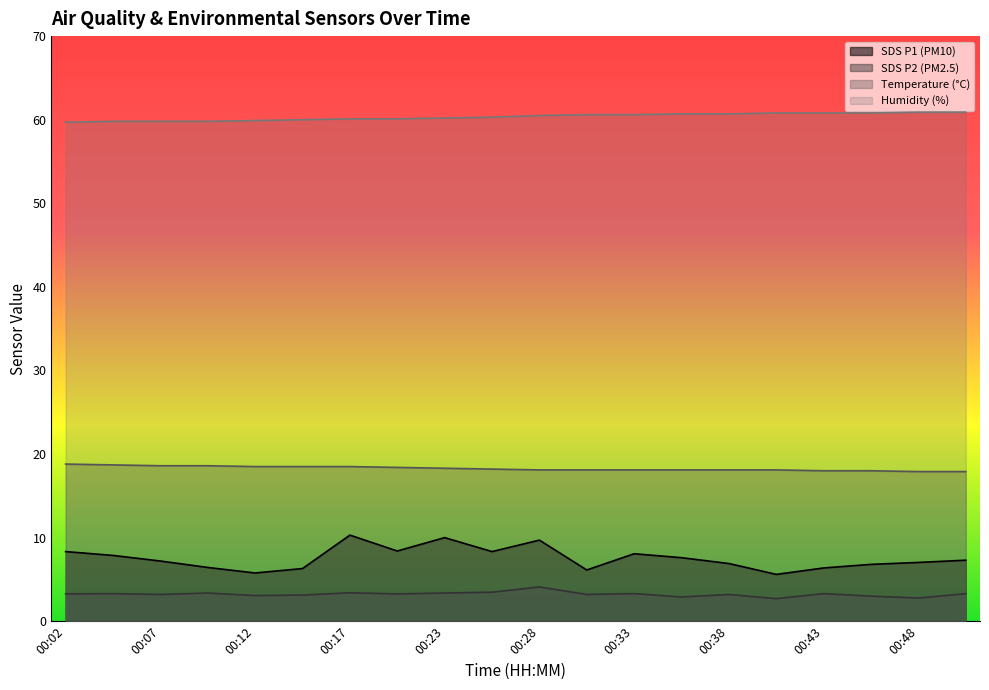

True or false: SDS_P1 has more than 0 interior local peaks.

True